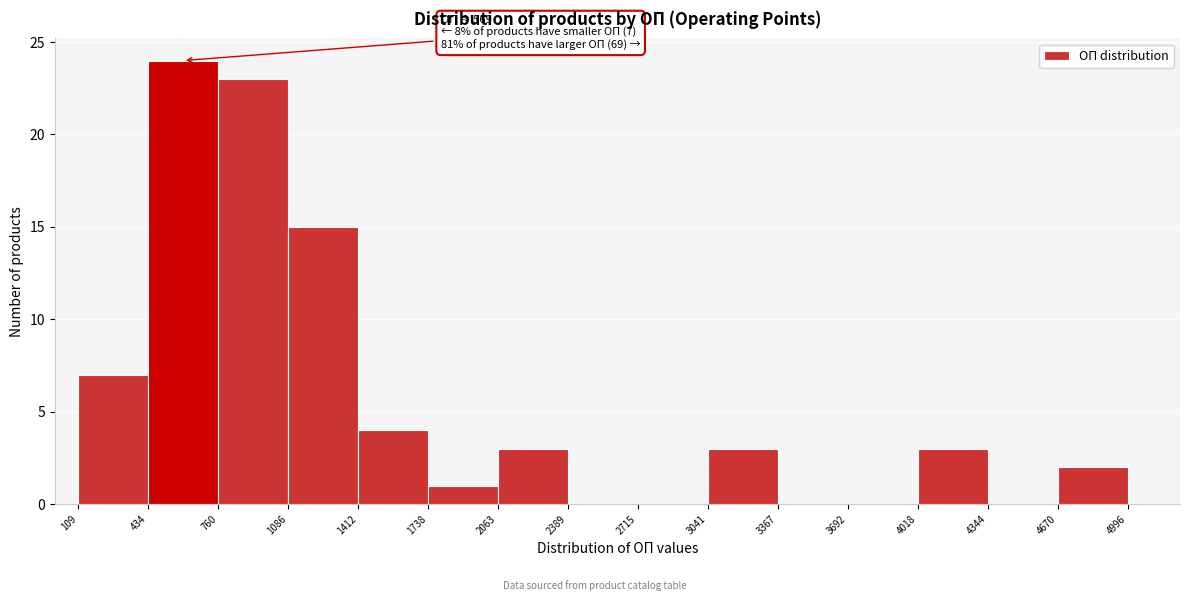

Over which range of the x-axis is the bar tallest?

434 to 760